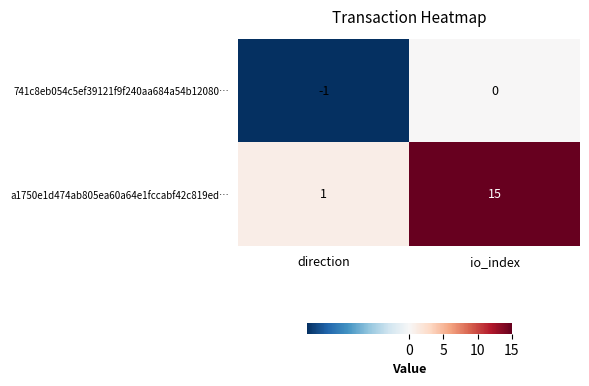

True or false: 741c8eb054c5ef39121f9f240aa684a54b12080… has a value of -1 at io_index.

False